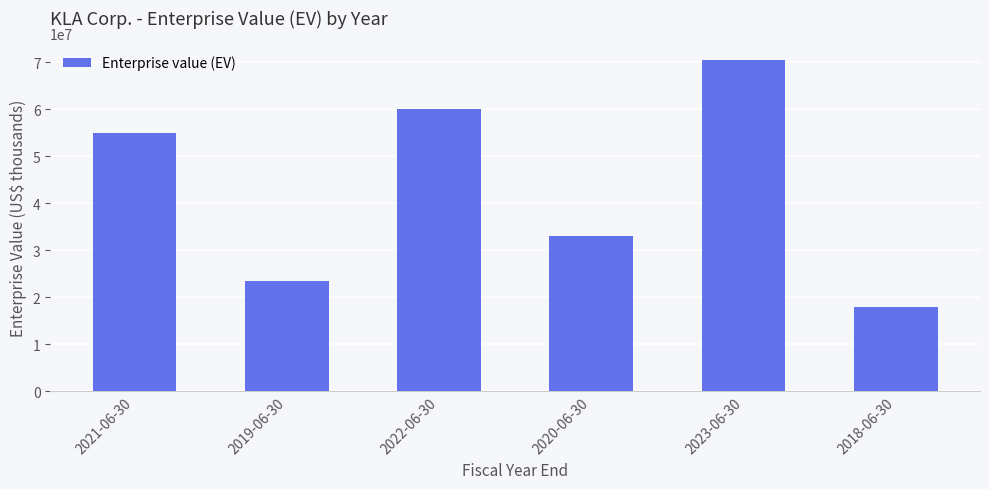

Is it true that the value at 2020-06-30 is 33040138?

True